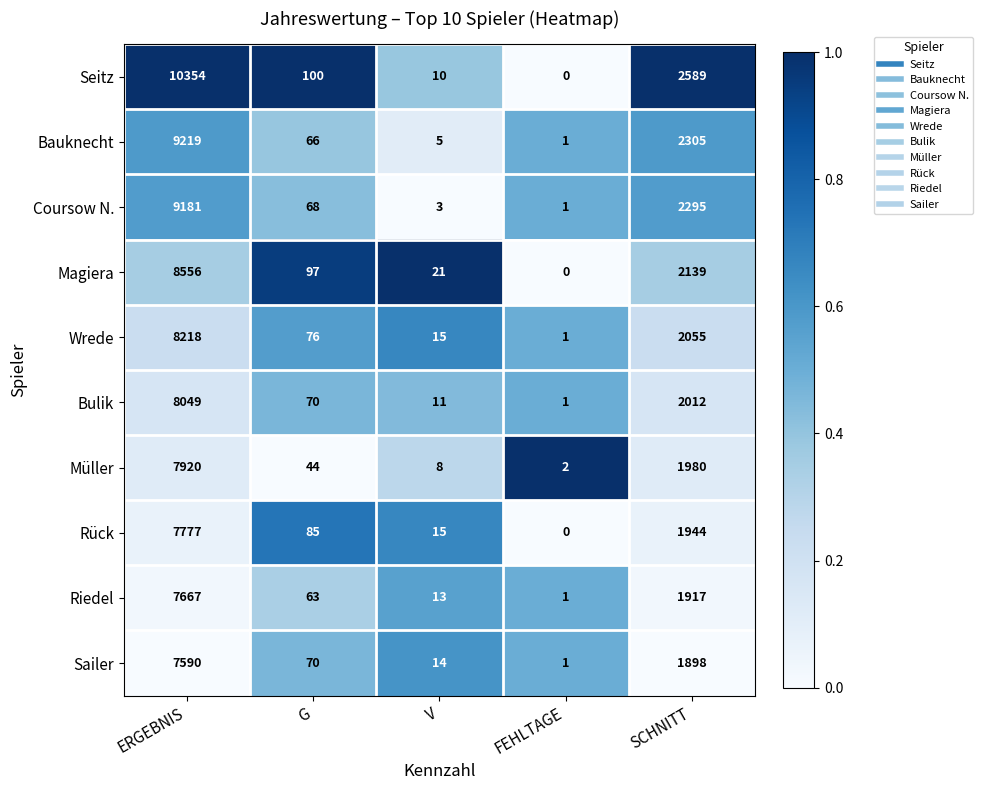

What is the difference between the Coursow N. values at G and FEHLTAGE?

67